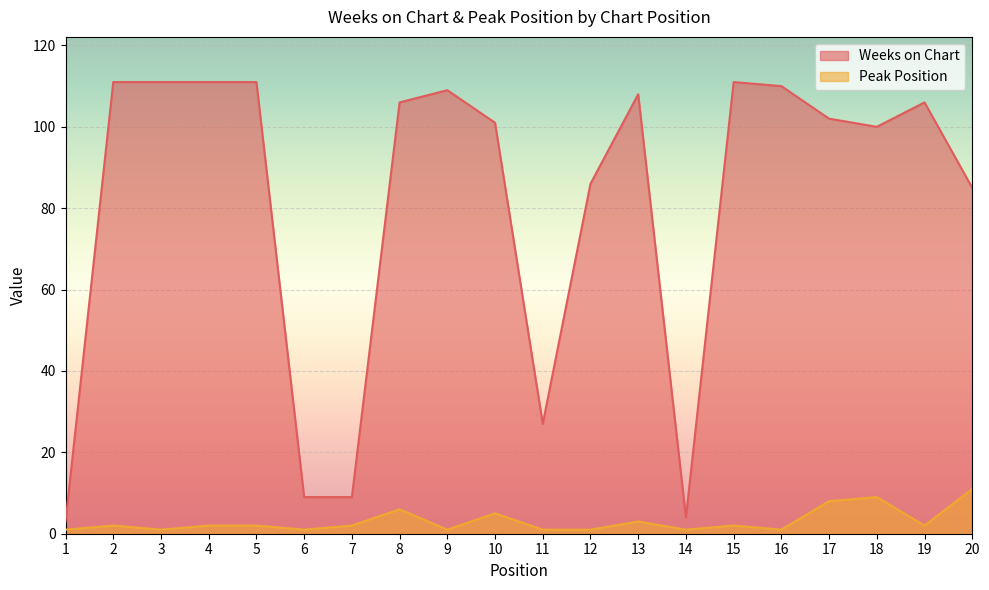

How many lines are shown in the chart?

2